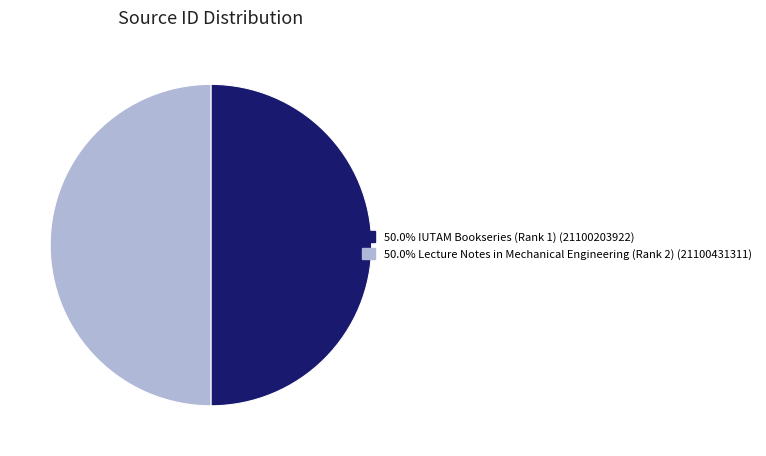

Approximately how many times larger is the value at 50.0% IUTAM Bookseries (Rank 1) (21100203922) compared to 50.0% Lecture Notes in Mechanical Engineering (Rank 2) (21100431311)?

1.0